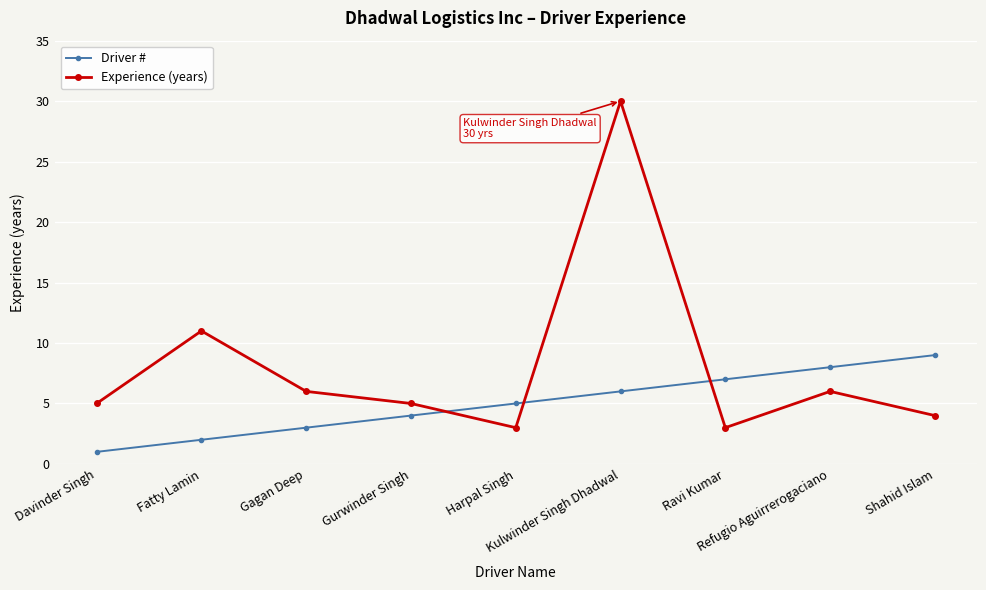

List the series in order of their overall mean, lowest first.

Driver #, Experience (years)